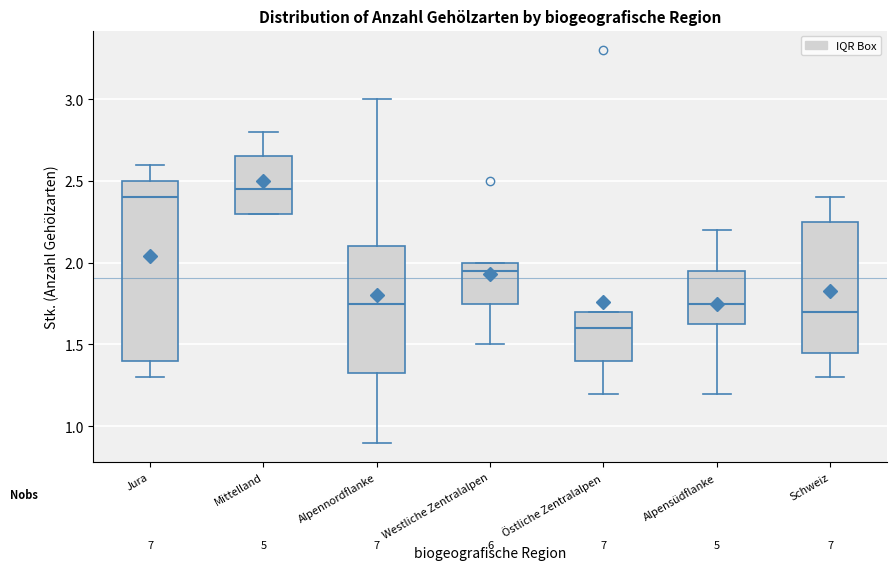

Reading left to right, read every box against the y-axis: the position of its median line, the range the box covers, and the ends of its whiskers. The values are not printed on the chart, so give them approximately, as read against the axis.

Jura: median 2.40, box 1.40 to 2.50, whiskers 1.30 to 2.60
Mittelland: median 2.45, box 2.30 to 2.65, whiskers 2.30 to 2.80
Alpennordflanke: median 1.75, box 1.35 to 2.10, whiskers 0.90 to 3.00
Westliche Zentralalpen: median 1.95, box 1.75 to 2.00, whiskers 1.50 to 2.00
Östliche Zentralalpen: median 1.60, box 1.40 to 1.70, whiskers 1.20 to 1.70
Alpensüdflanke: median 1.75, box 1.65 to 1.95, whiskers 1.20 to 2.20
Schweiz: median 1.70, box 1.45 to 2.25, whiskers 1.30 to 2.40